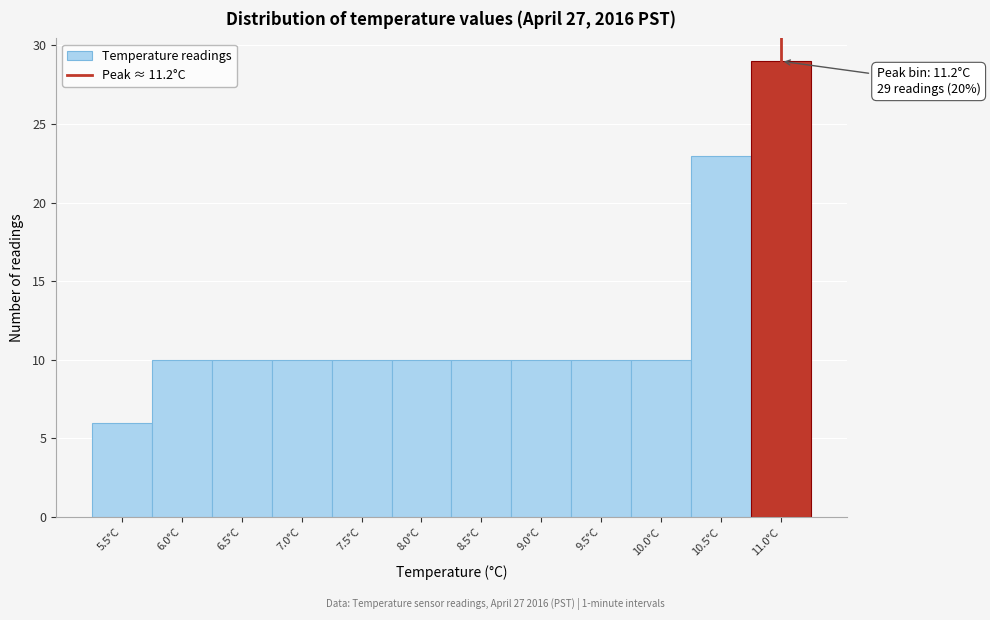

Reading left to right, transcribe all the data shown in this chart.

6	10	10	10	10	10	10	10	10	10	23	29